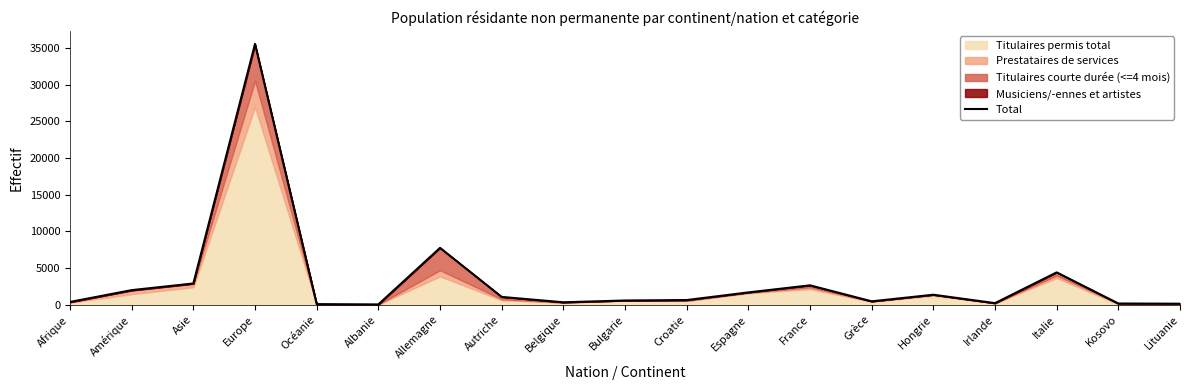

What is the difference between the maximum and minimum values?

35523